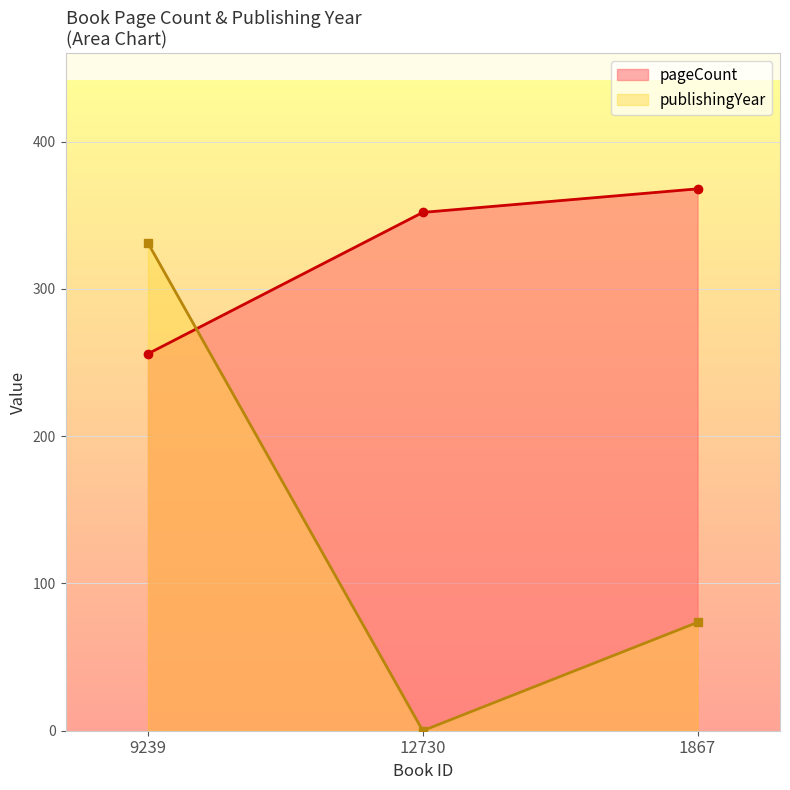

Reading left to right, list all the values displayed in this chart.

pageCount: 256.0	352.0	368.0
publishingYear: 331.2	0.0	73.6